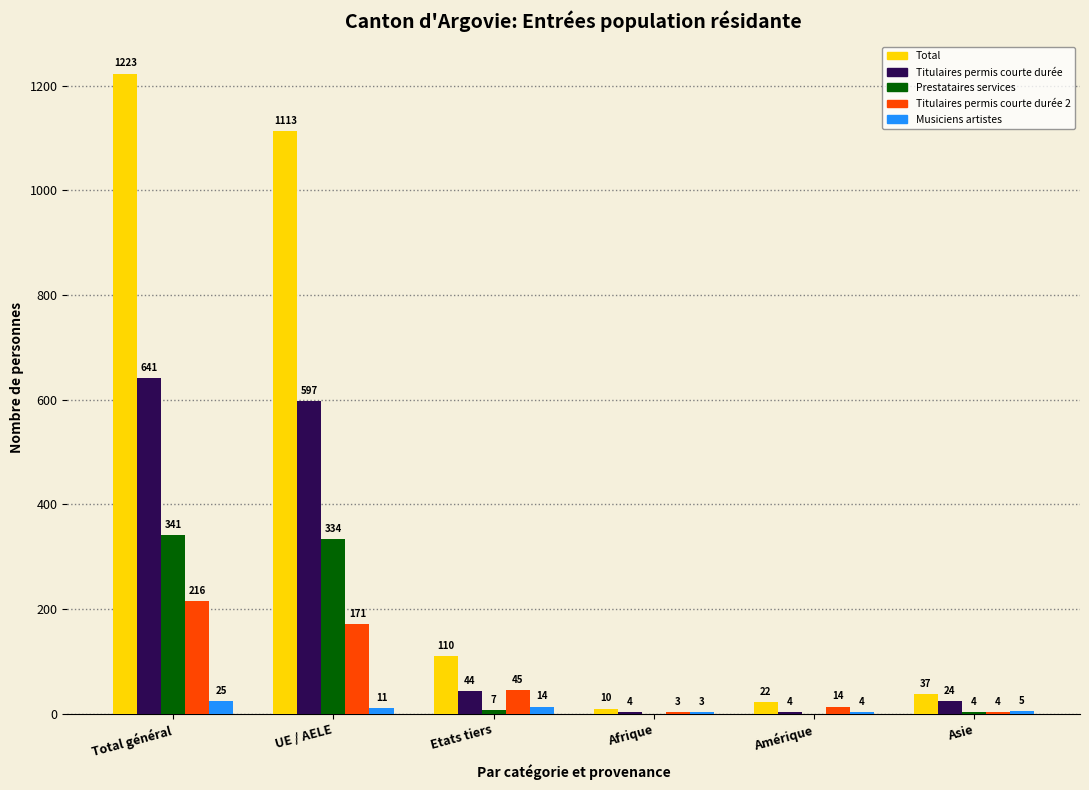

The Prestataires services series shows 341 at Total général. True or false?

True